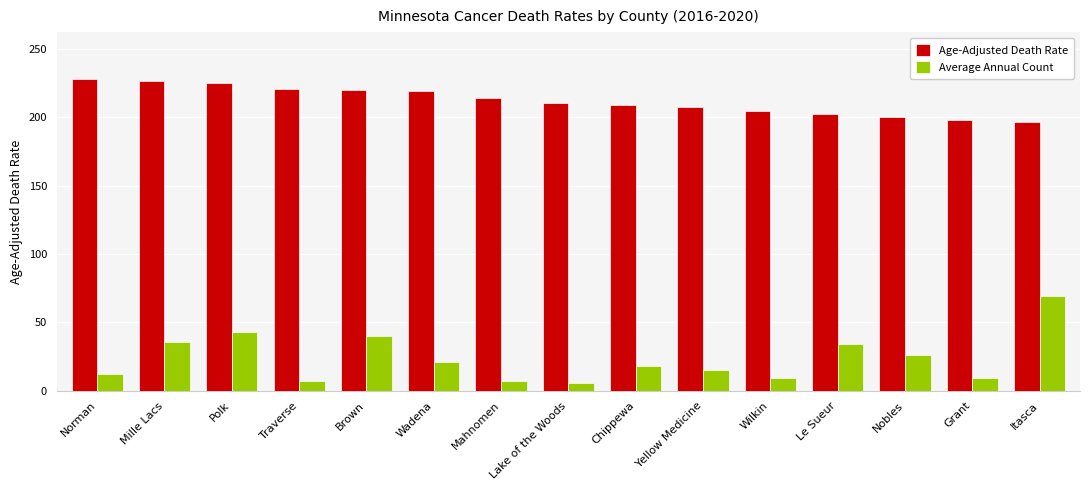

Is it true that Age-Adjusted Death Rate equals 405.0 at Mille Lacs?

False